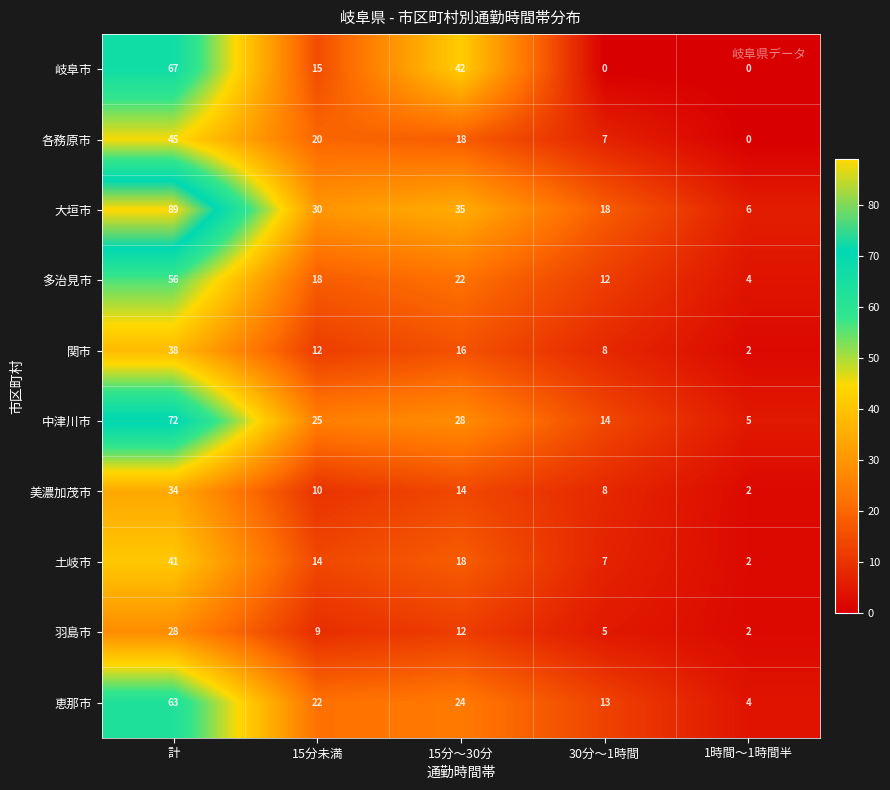

Is the value of 中津川市 at 15分未満 greater than the value of 岐阜市 at 計?

No